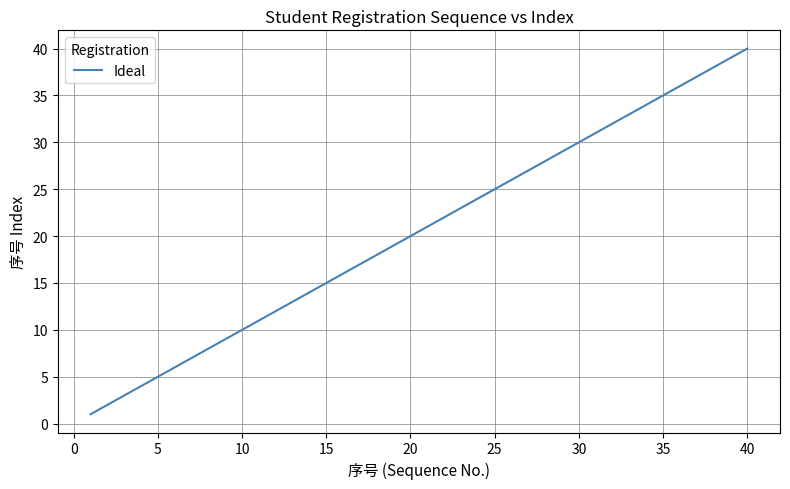

What is the difference between the maximum and minimum values?

39